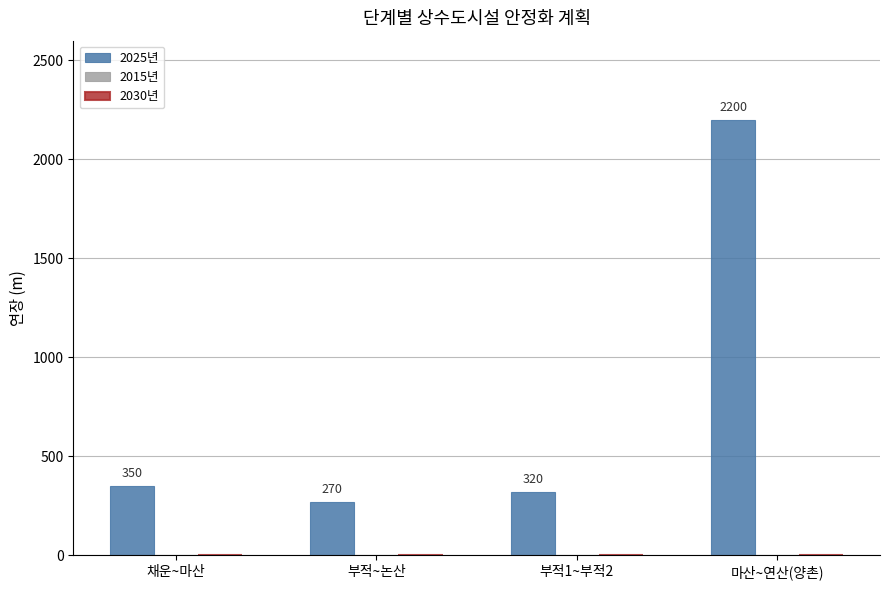

What is the label of the 4th bar from the right?

채운~마산